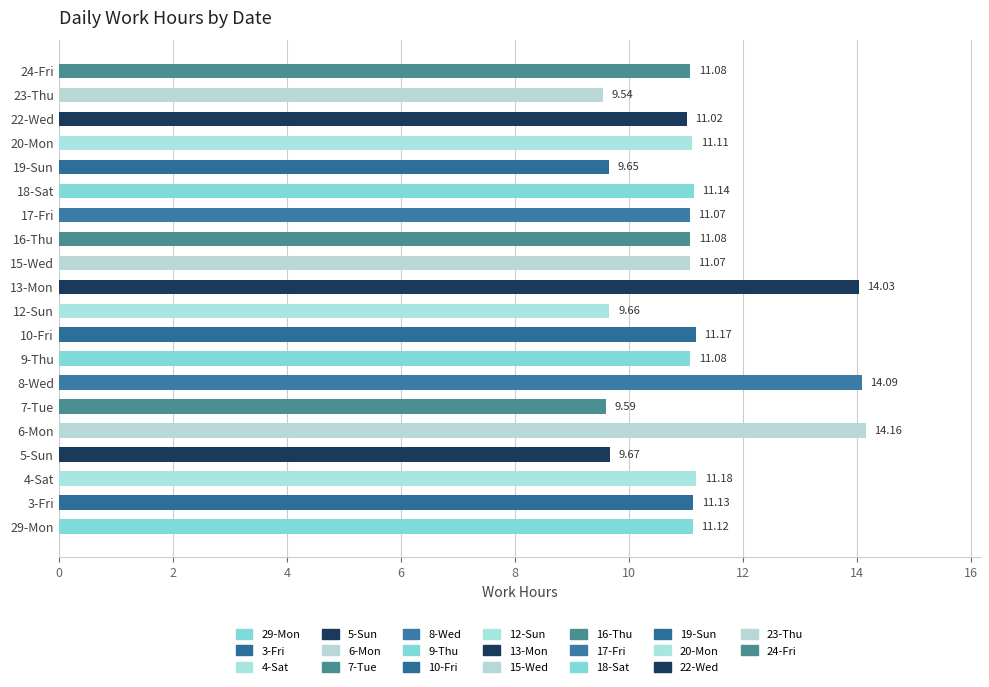

The chart shows a value of 5.1 at 10-Fri. True or false?

False